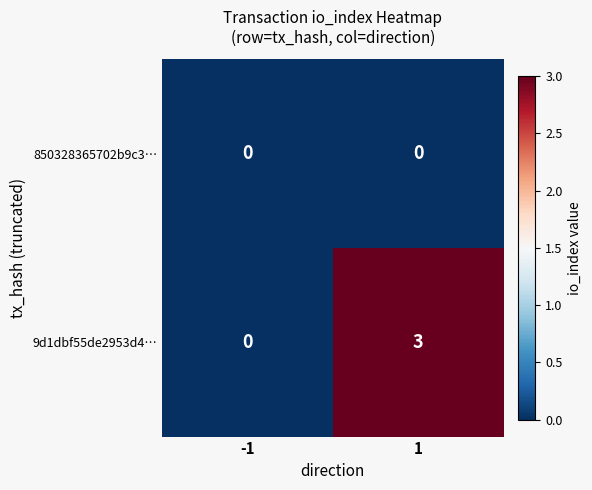

What is the maximum value shown in the chart?

3